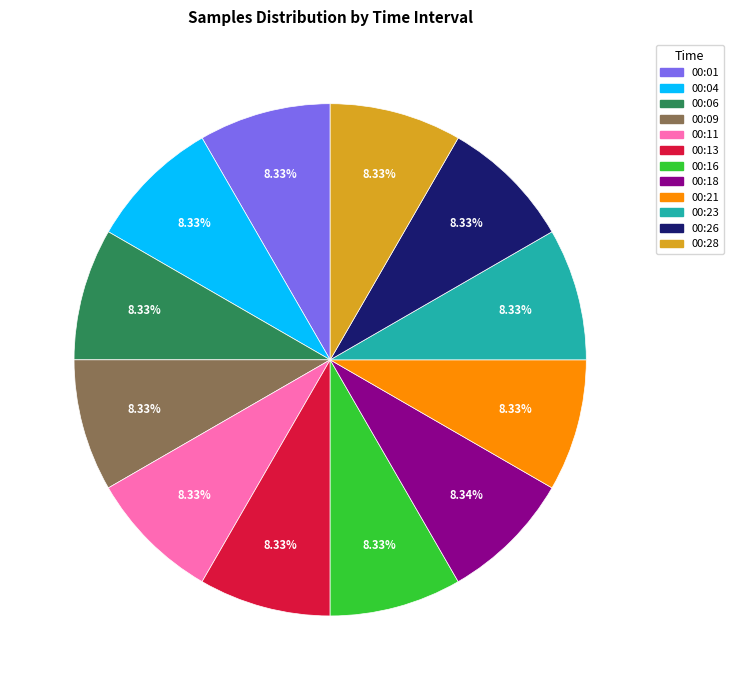

Approximately how many times larger is the value at 00:16 compared to 00:26?

1.0